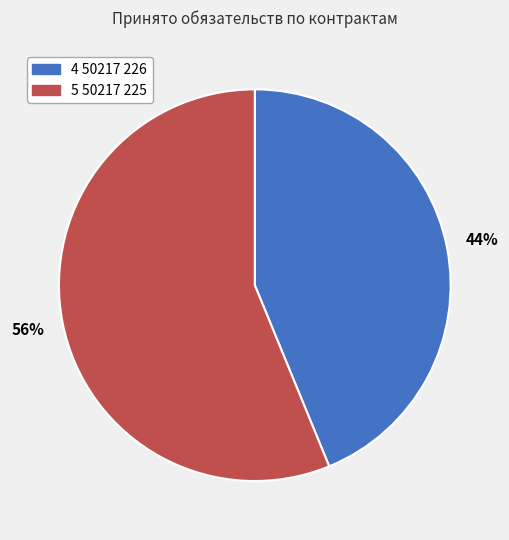

To the nearest percent, what is the difference between the largest and smallest slice percentages?

12%